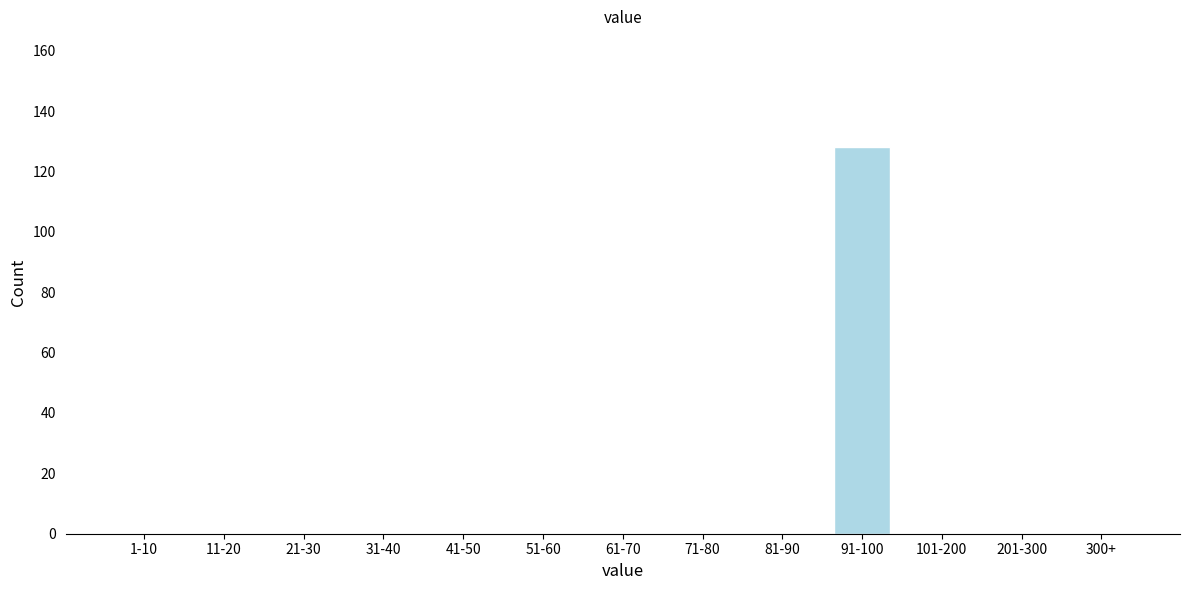

Reading right to left, extract all data points from this chart.

300+=0	201-300=0	101-200=0	91-100=128	81-90=0	71-80=0	61-70=0	51-60=0	41-50=0	31-40=0	21-30=0	11-20=0	1-10=0